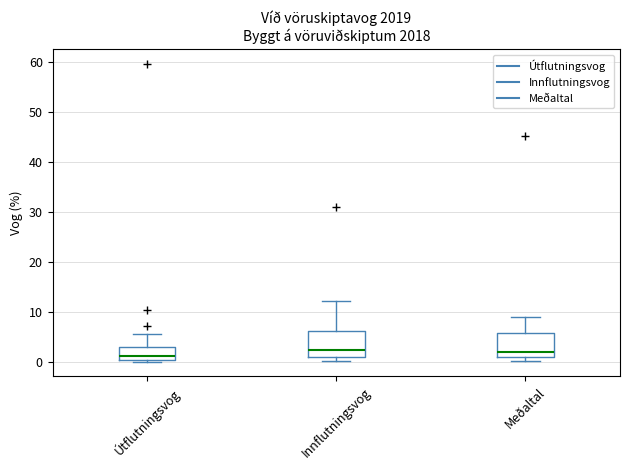

Where does the median line of the box for Innflutningsvog sit on the y-axis? The values are not printed on the chart, so give them approximately, as read against the axis.

2